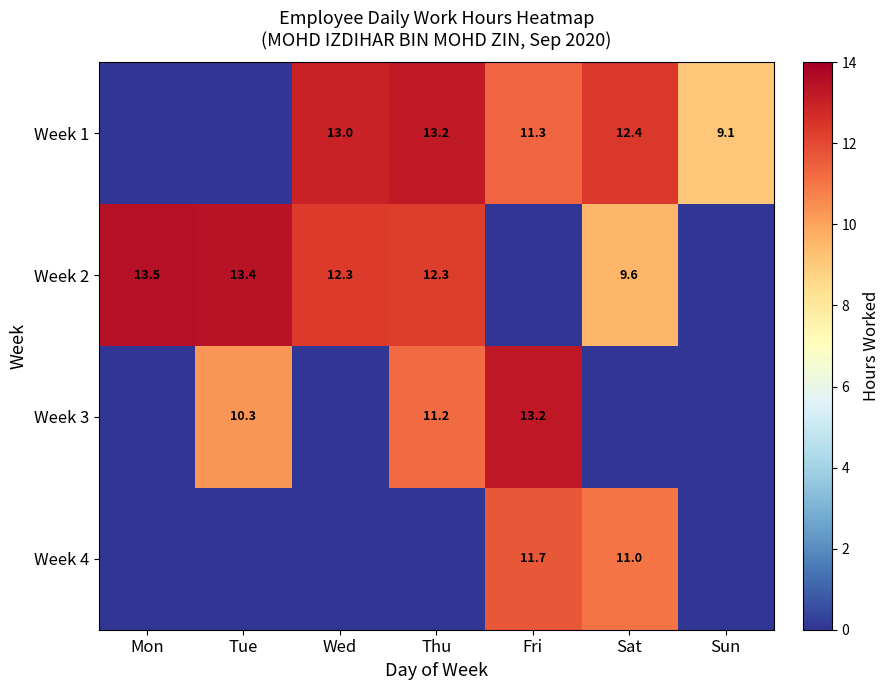

Is it true that Week 2 equals 9.6 at Sat?

True